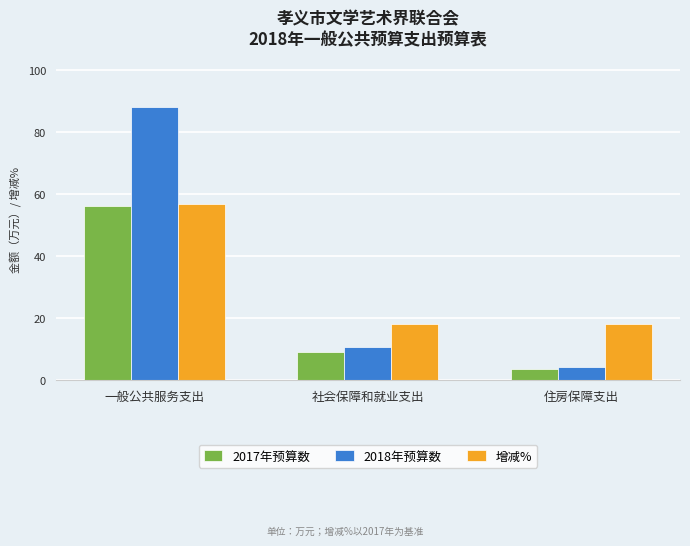

What is the difference between the highest and lowest values at 一般公共服务支出?

31.9